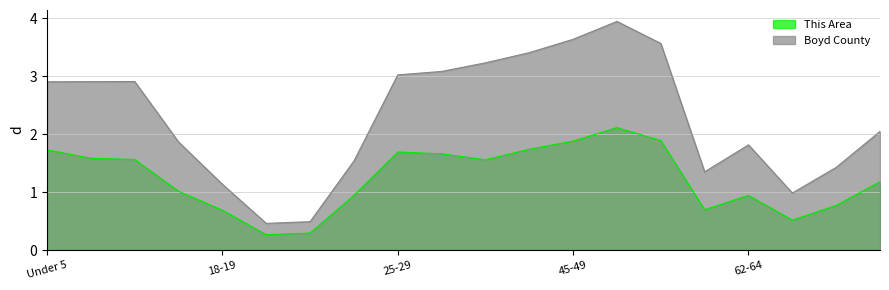

Reading left to right, transcribe all the data shown in this chart.

This Area: 1.7	1.6	1.6	1.0	0.7	0.3	0.3	0.9	1.7	1.7	1.6	1.7	1.9	2.1	1.9	0.7	0.9	0.5	0.8	1.2
Boyd County: 2.9	2.9	2.9	1.9	1.1	0.5	0.5	1.5	3.0	3.1	3.2	3.4	3.6	3.9	3.6	1.4	1.8	1.0	1.4	2.0